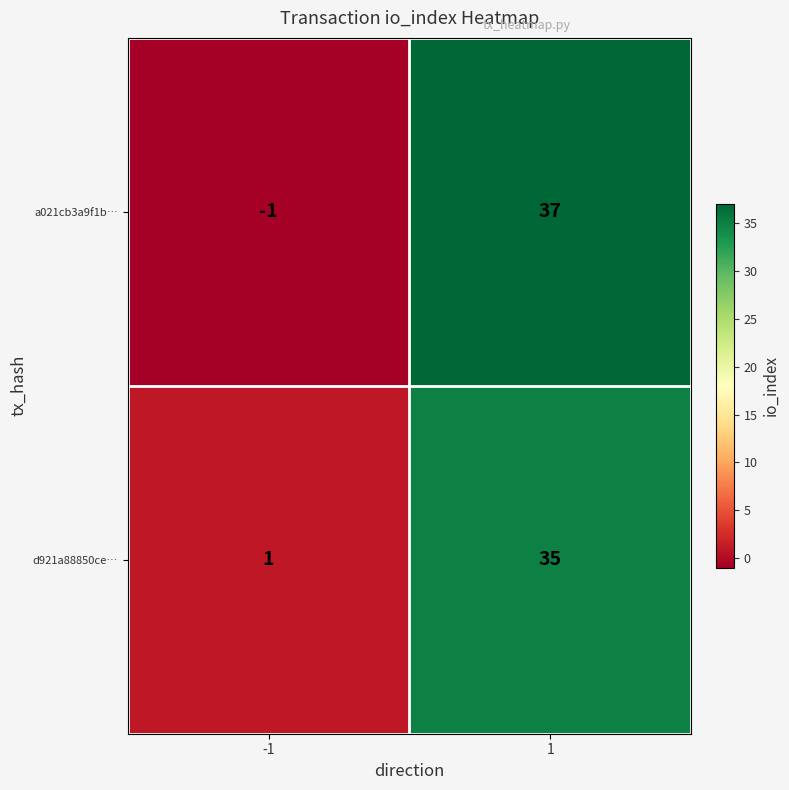

What is the difference between the highest and lowest values at 1?

2